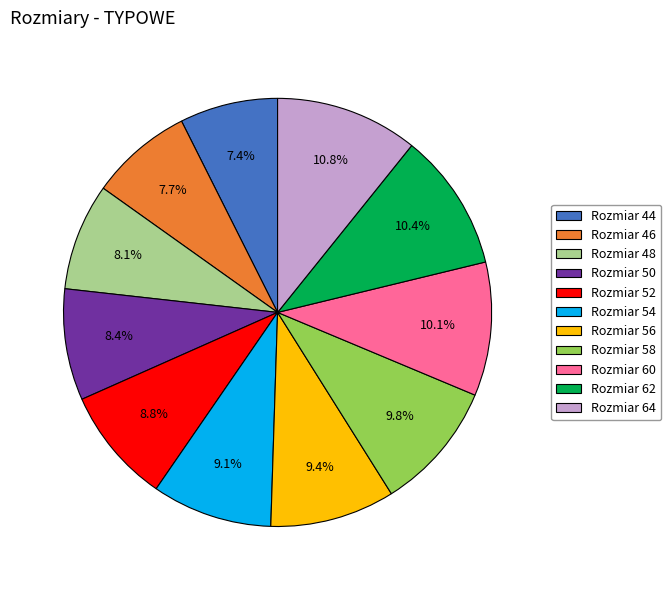

What is the ratio of the value at Rozmiar 54 to the value at Rozmiar 60?

0.9